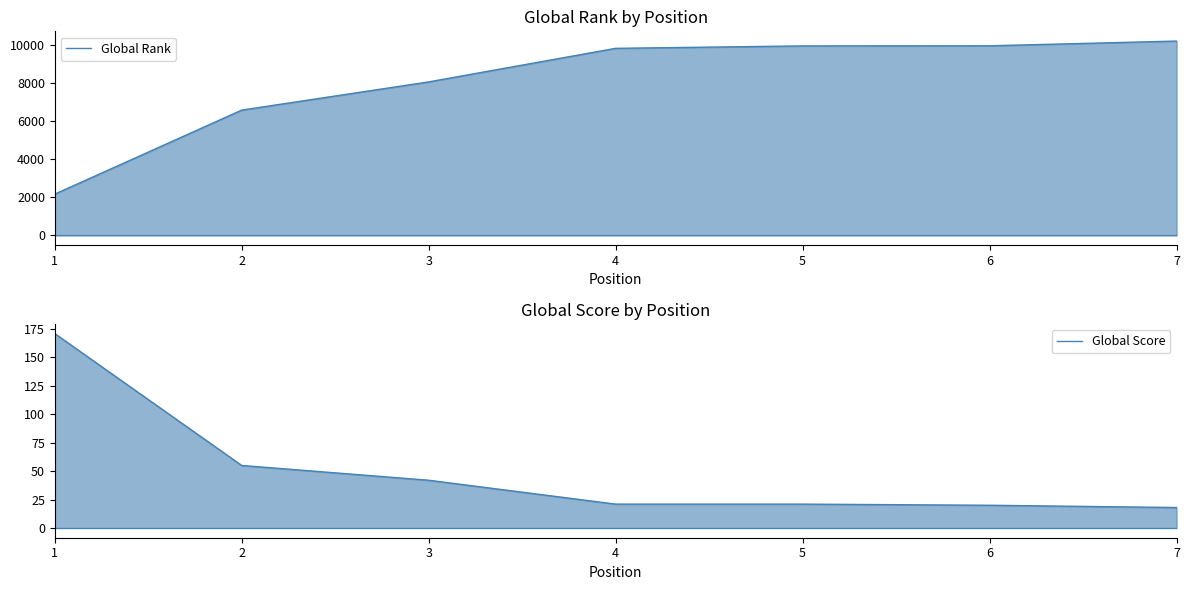

Which series has the largest total across all categories?

Global Rank